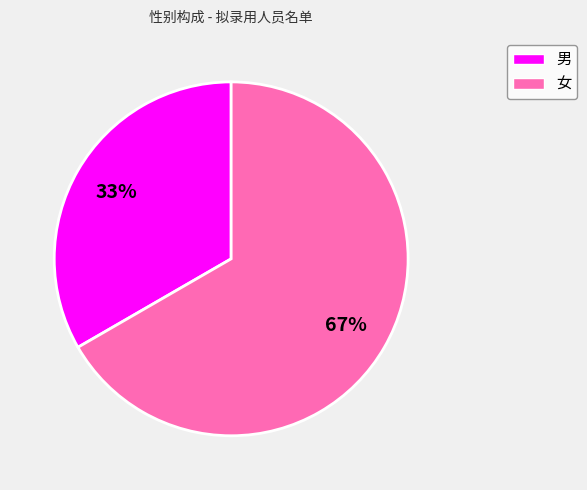

To the nearest percent, what is the combined percentage of 女 and 男?

100%